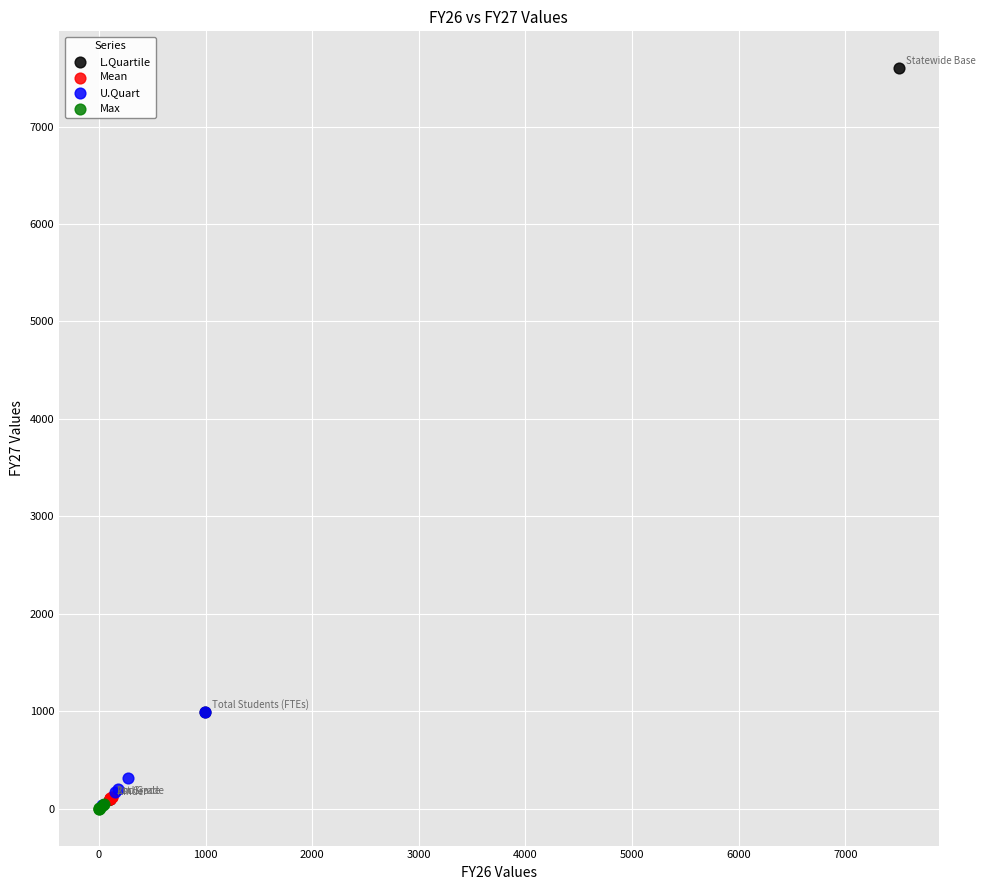

Which series has the largest Y range (max minus min)?

L.Quartile